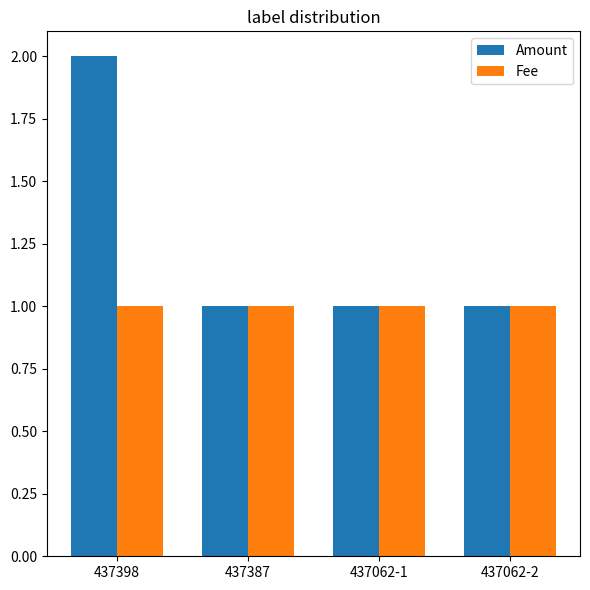

Which series has the largest range (max minus min)?

Amount